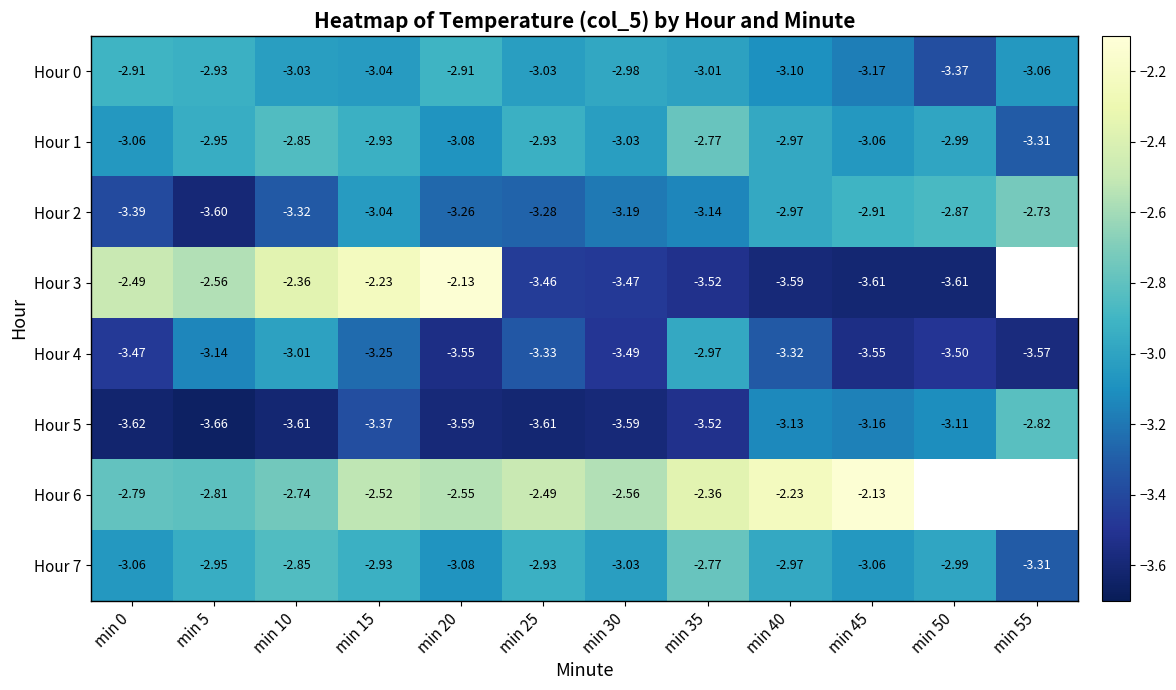

What is the difference between the highest and lowest values at min 10?

1.2